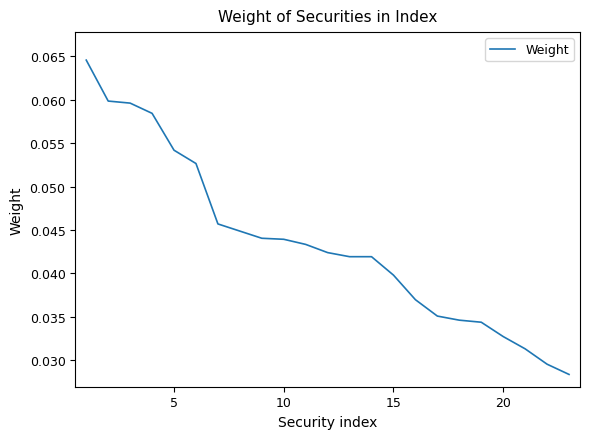

The chart shows a value of 0.1 at 20. True or false?

False